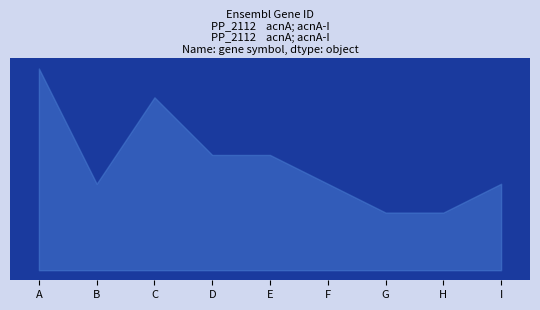

How many data points in col_3_count are above 3?

4